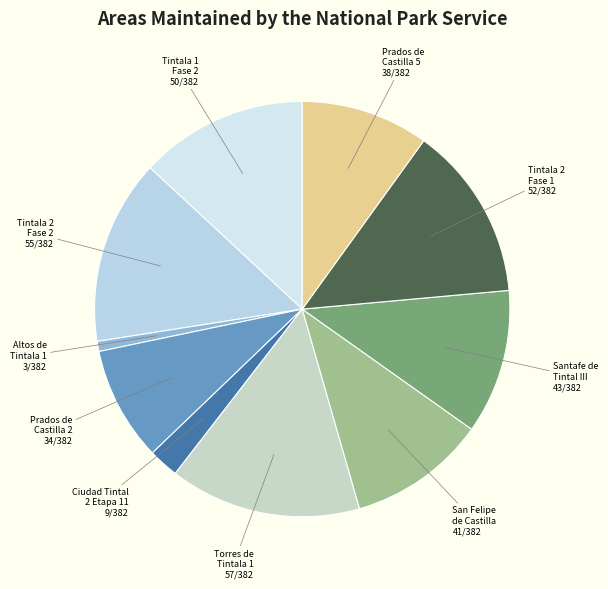

Between Torres de Tintala 1 and Santafe de Tintal III, which is larger?

Torres de Tintala 1